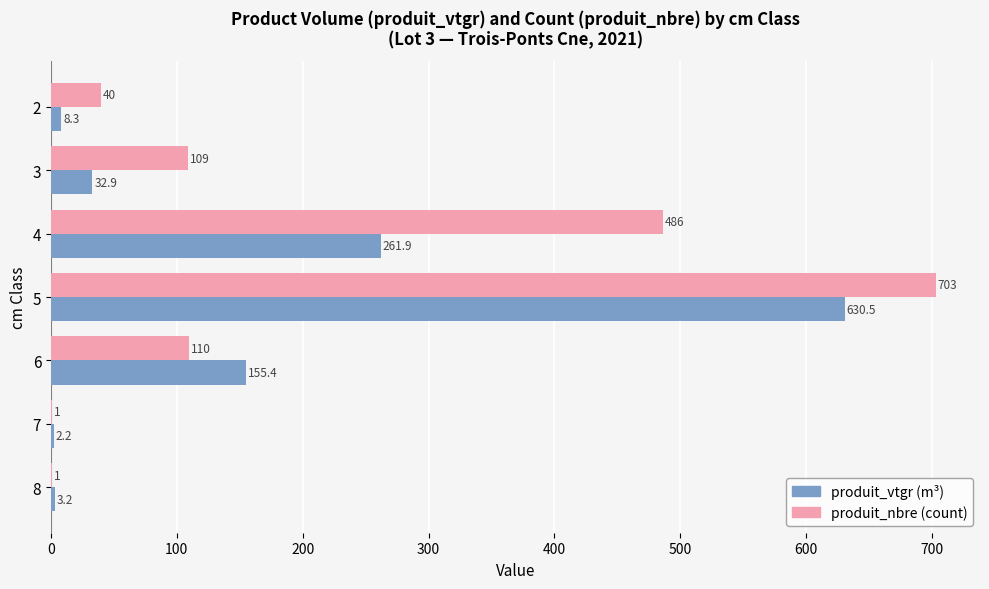

At which category is the sum across all series the highest?

5